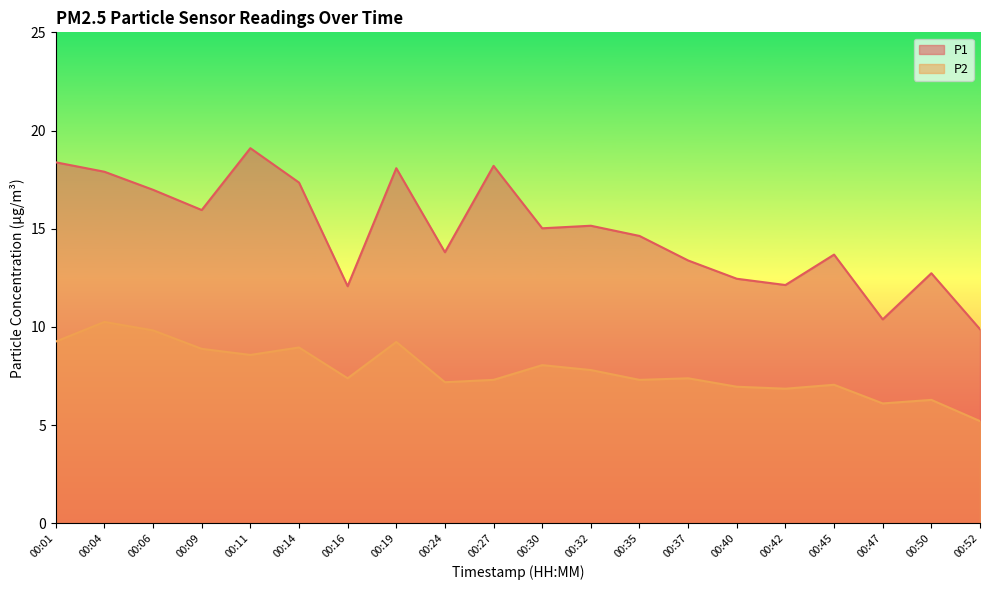

How many data points in P1 are less than 15?

10